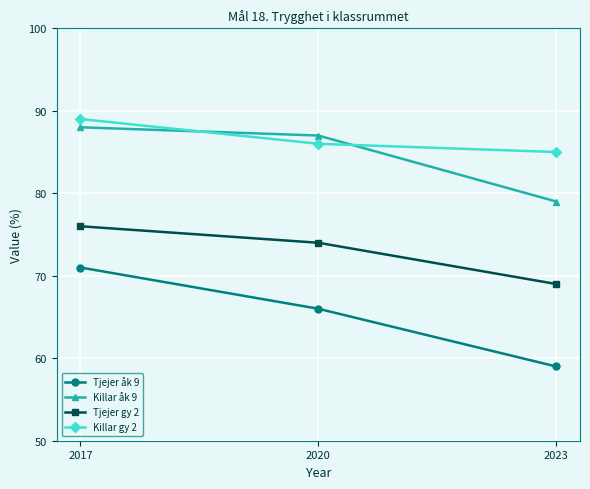

List the series in order of their peak value, lowest first.

Tjejer åk 9, Tjejer gy 2, Killar åk 9, Killar gy 2